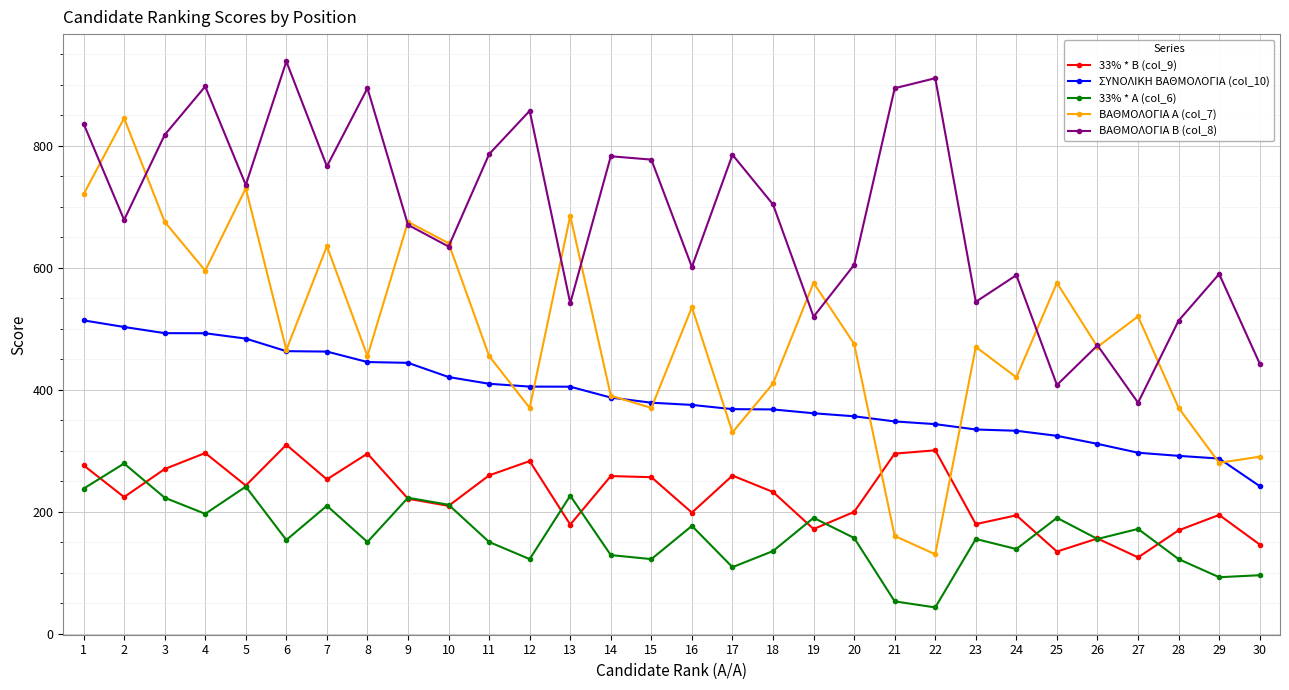

The value of 33% * B (col_9) at 13 is 178.7. True or false?

True